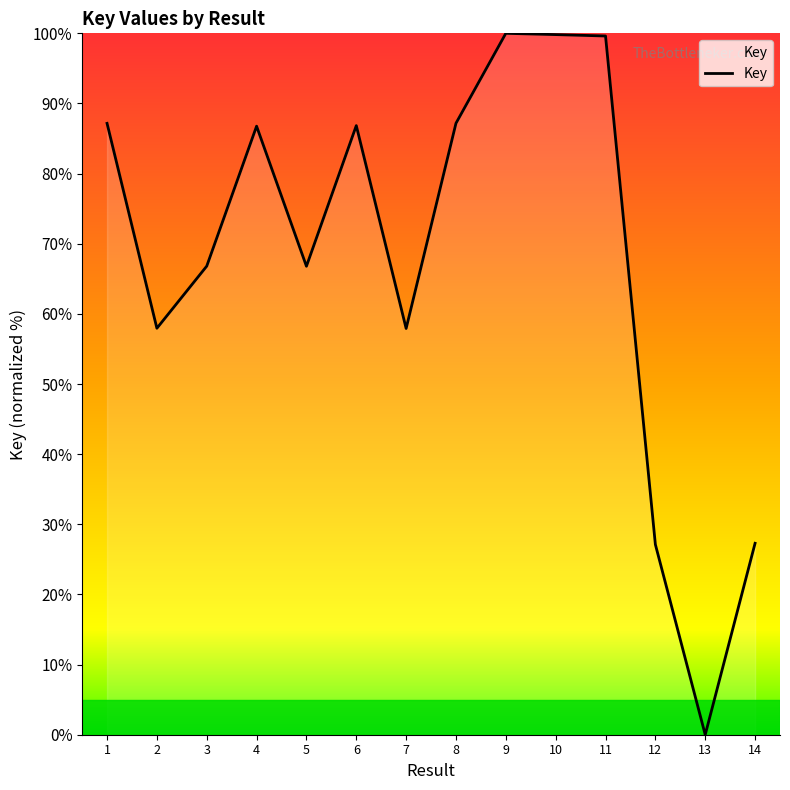

What is the ratio of the value at 8 to the value at 9?

0.9